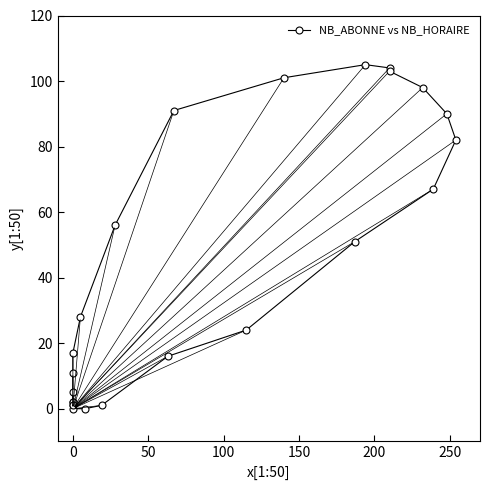

What is the difference between the maximum and minimum values?

105